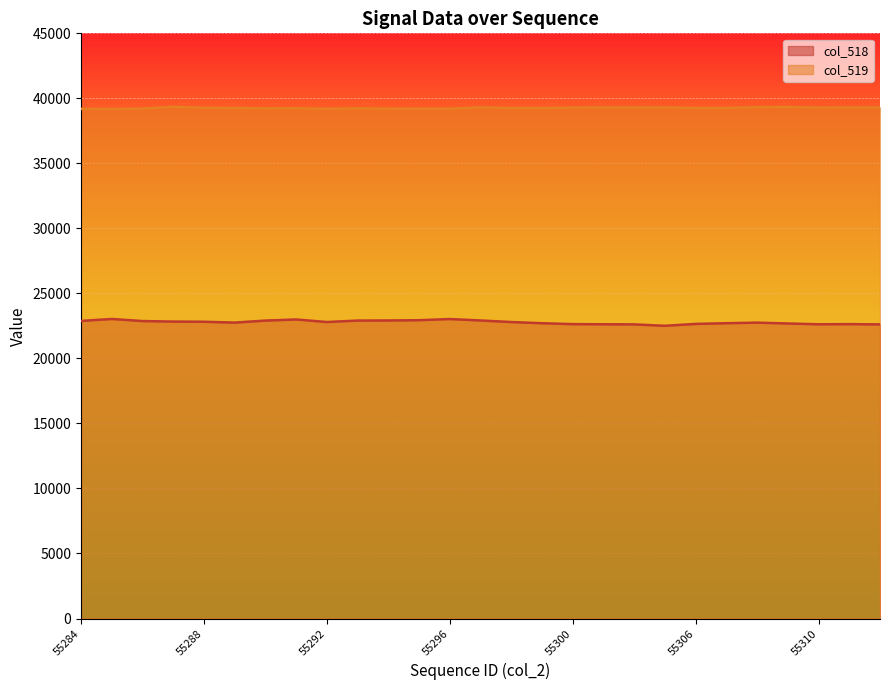

Is the value of col_518 at 55310 greater than the value of col_519 at 55297?

No